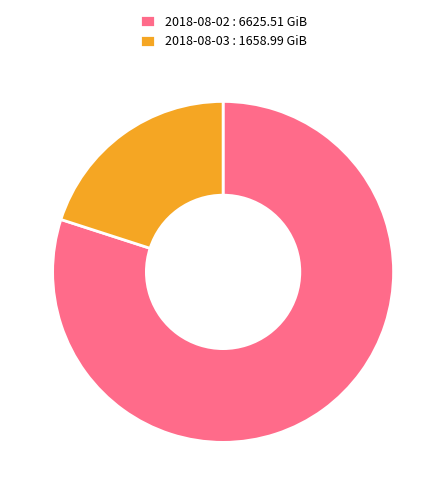

Which slice is the smallest?

2018-08-03 : 1658.99 GiB